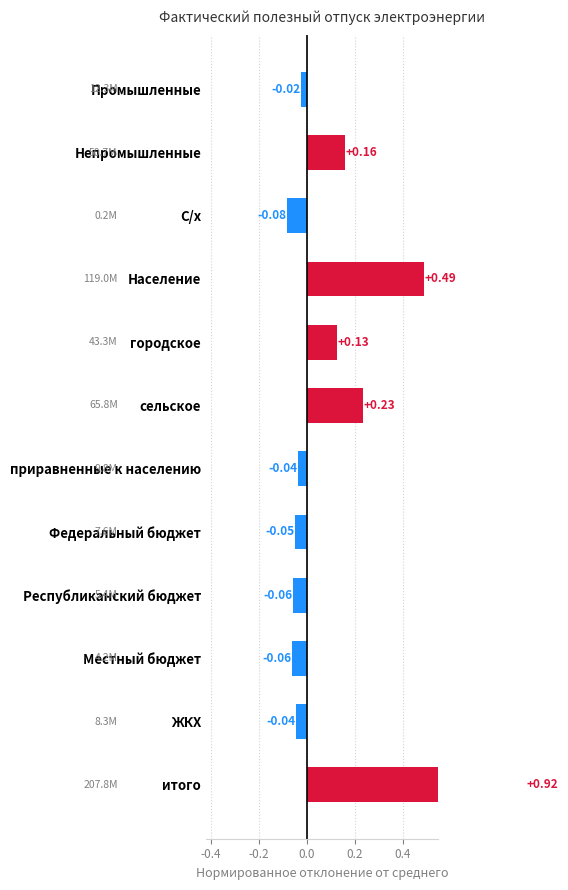

Where does the data first go above 0?

Непромышленные